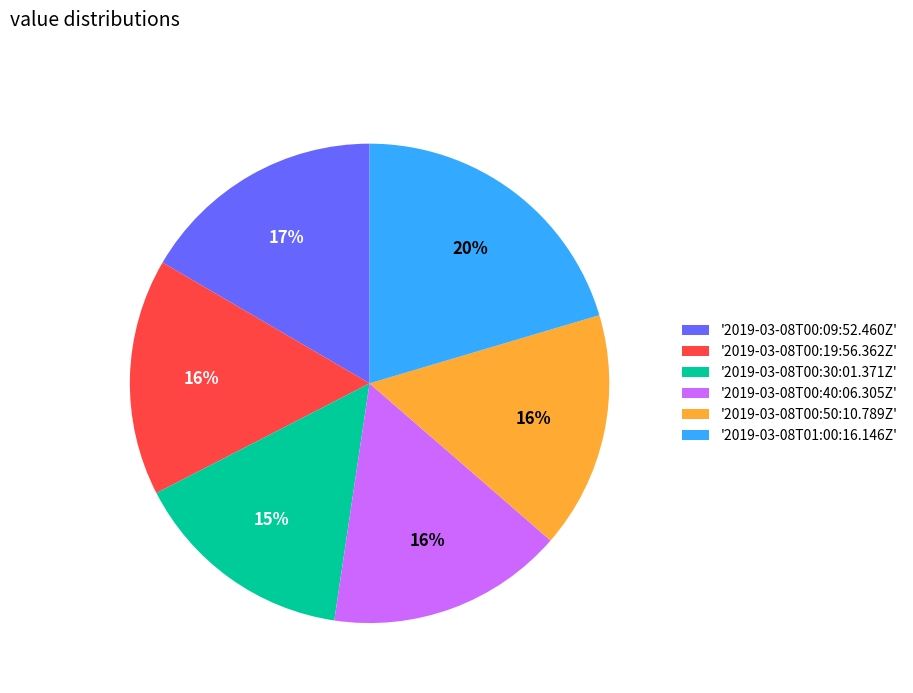

To the nearest percent, what is the difference between the largest and smallest slice percentages?

5%